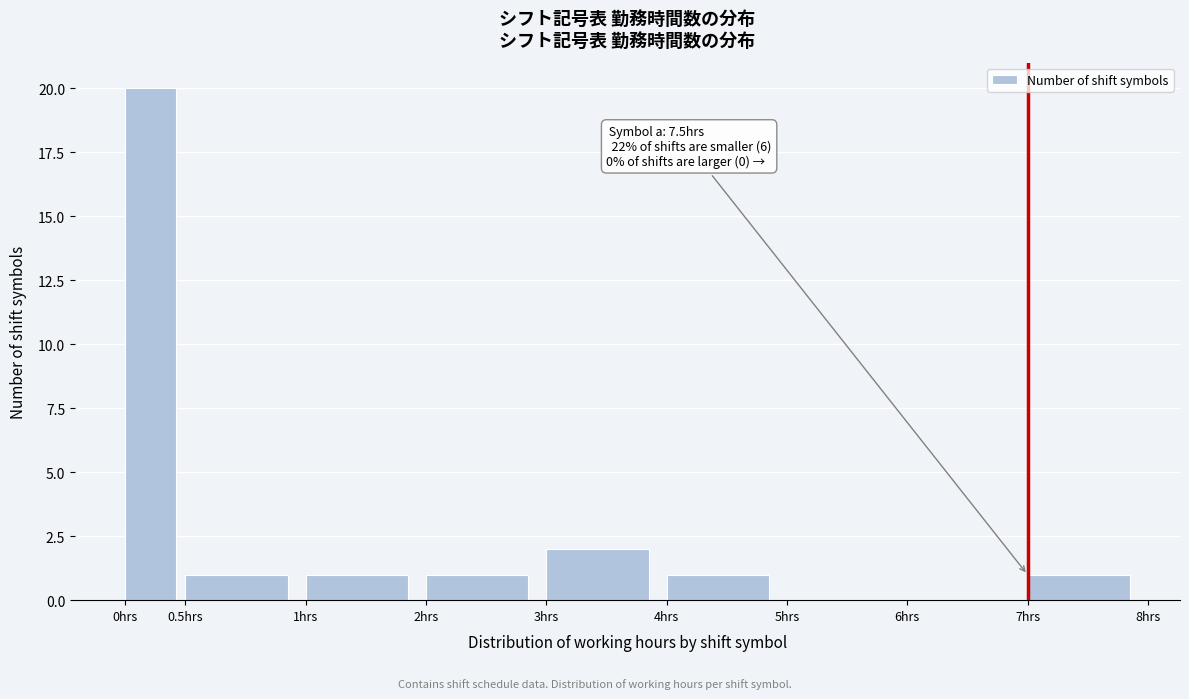

Reading left to right, list all the values displayed in this chart.

0hrs=20	0.5hrs=1	1hrs=1	2hrs=1	3hrs=2	4hrs=1	5hrs=0	6hrs=0	7hrs=1